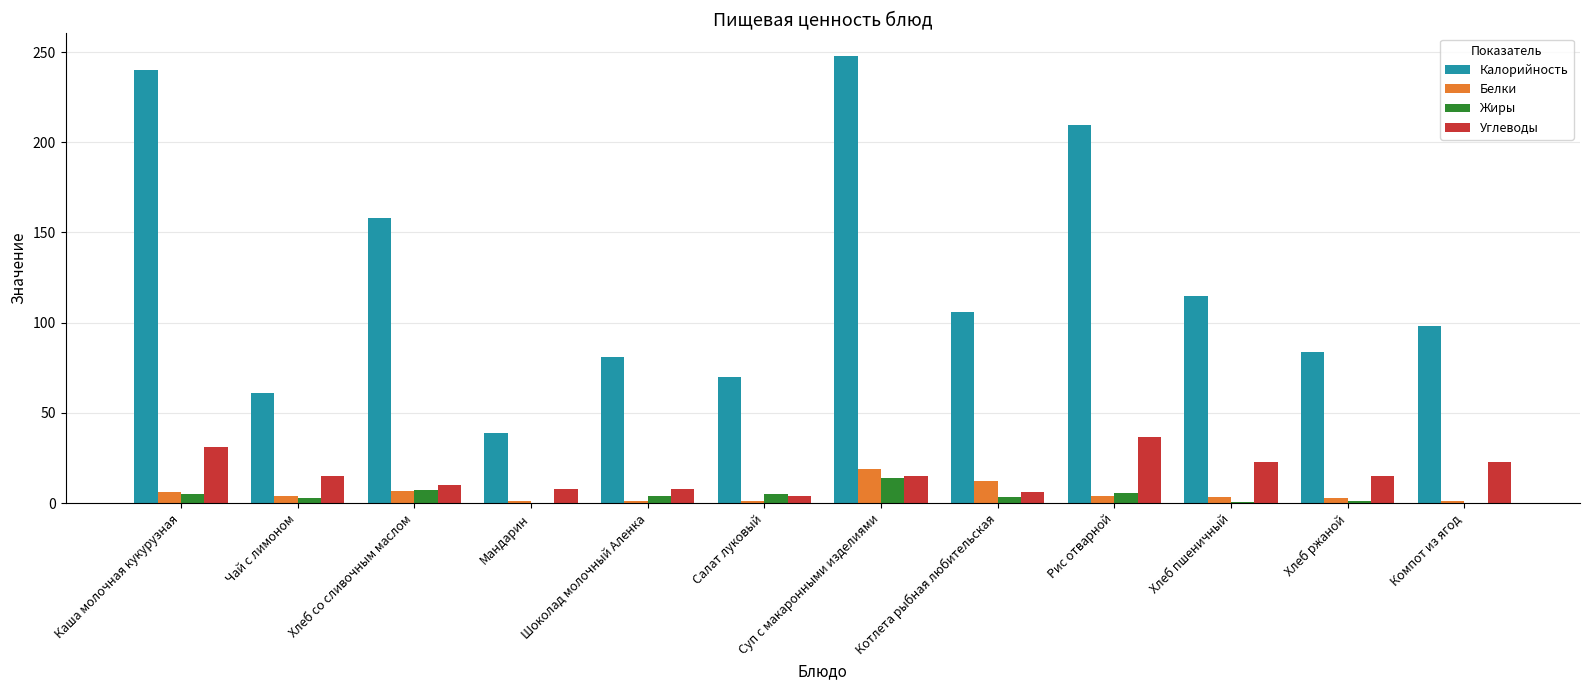

What is the sum of the Белки values at Хлеб ржаной and Шоколад молочный Аленка?

4.2